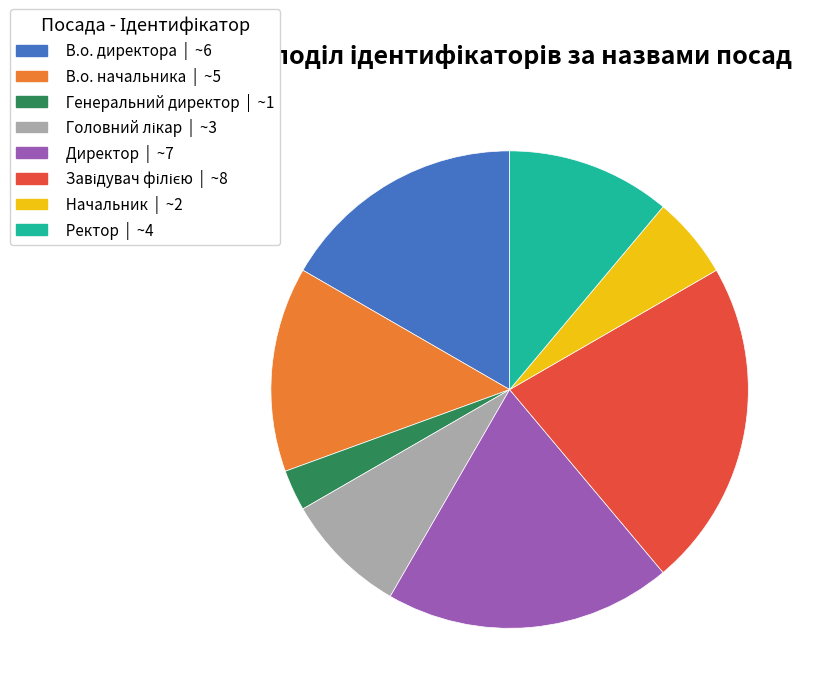

True or false: Начальник | ~2 accounts for 1% of the total.

False